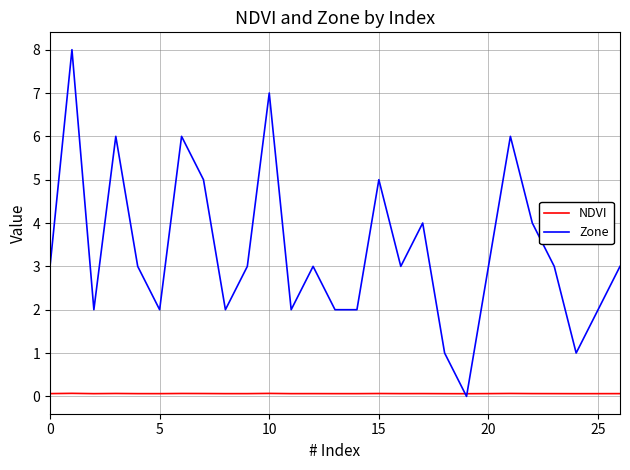

List the series in order of their overall mean, lowest first.

NDVI, Zone